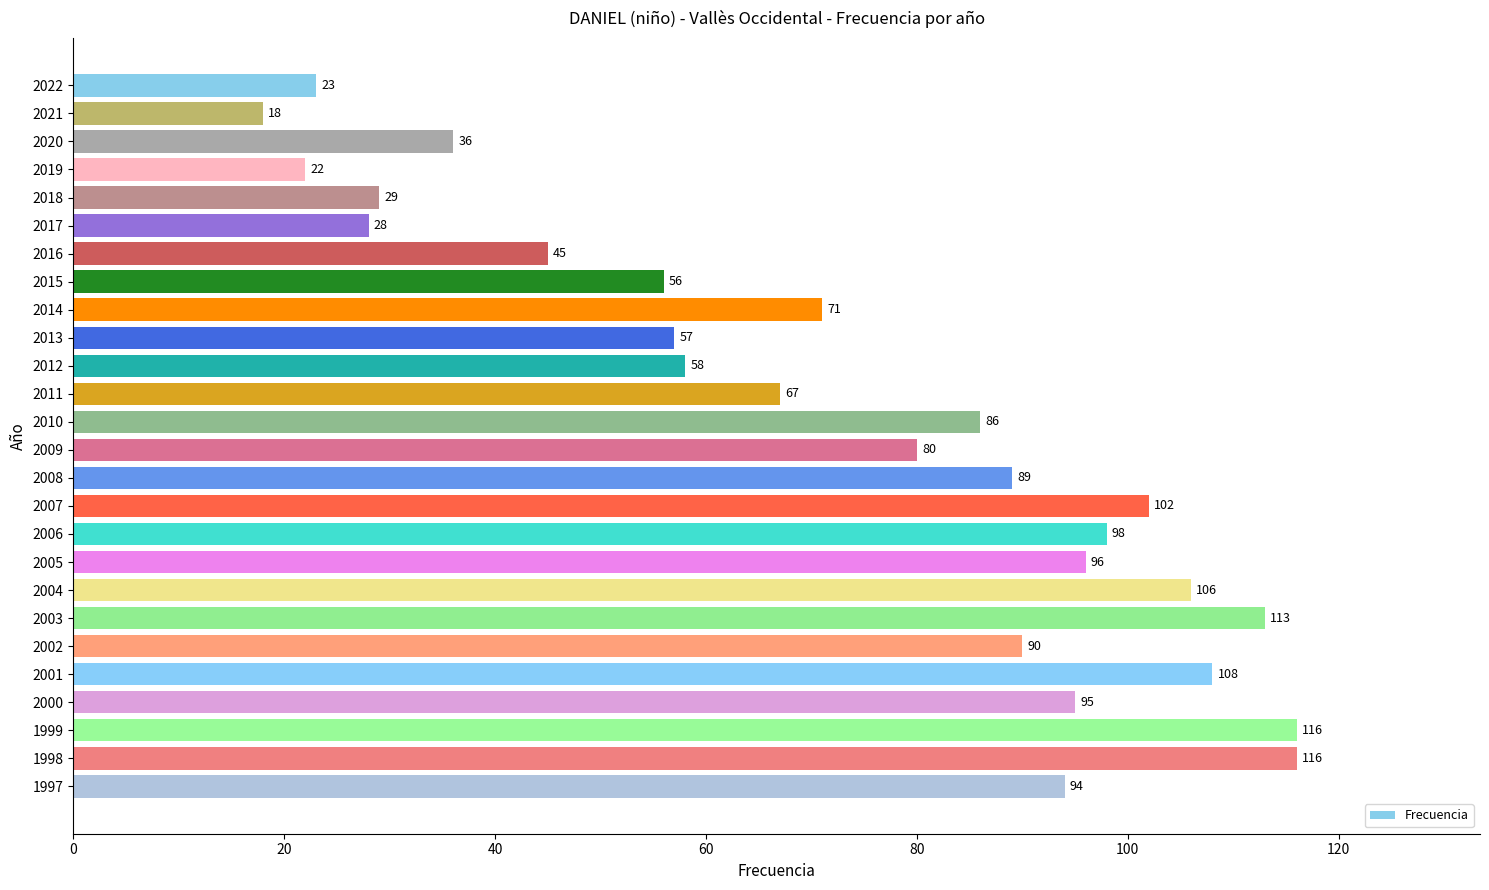

What is the greatest value displayed?

116